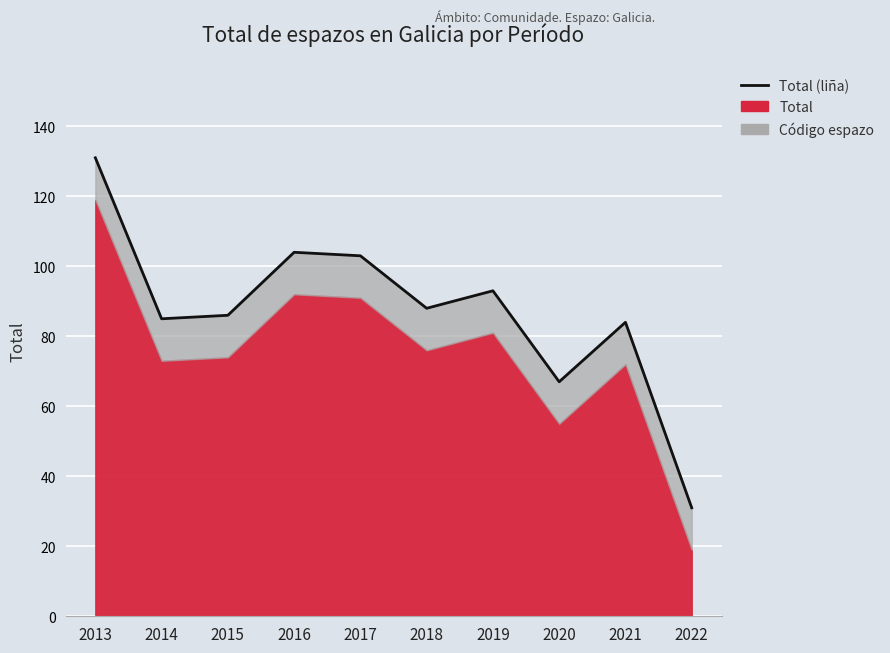

Reading left to right, list all the values displayed in this chart.

2013=131	2014=85	2015=86	2016=104	2017=103	2018=88	2019=93	2020=67	2021=84	2022=31